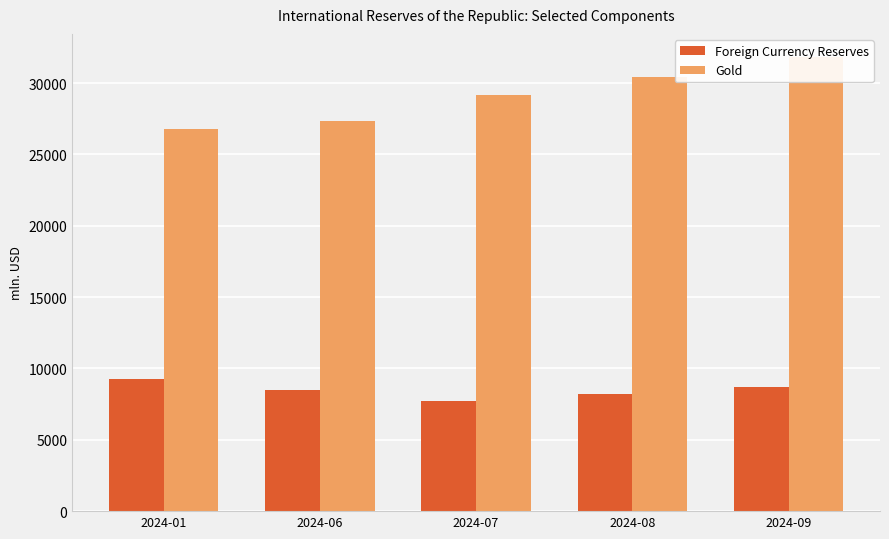

At which label does Foreign Currency Reserves first exceed 8469?

2024-01